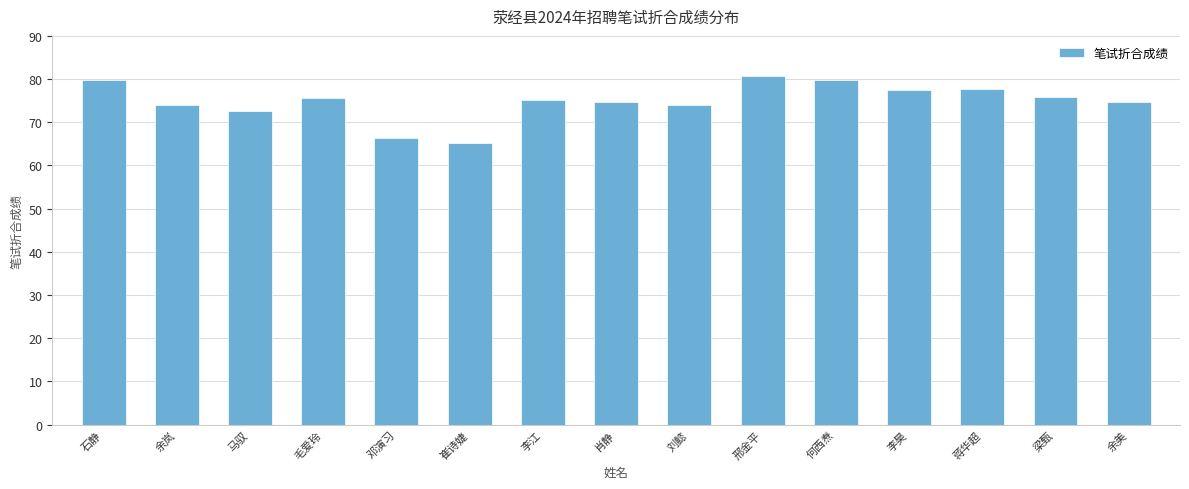

What is the change in value from 石静 to 肖静?

-4.9